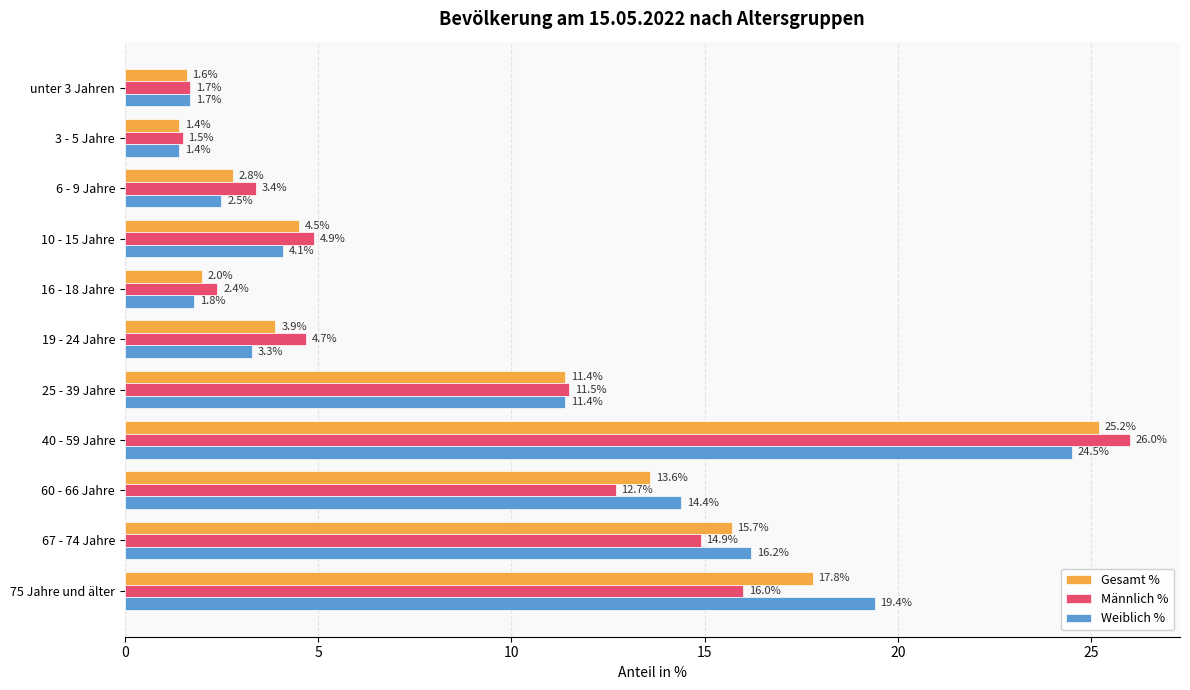

What is the total value across all series at 25 - 39 Jahre?

34.3